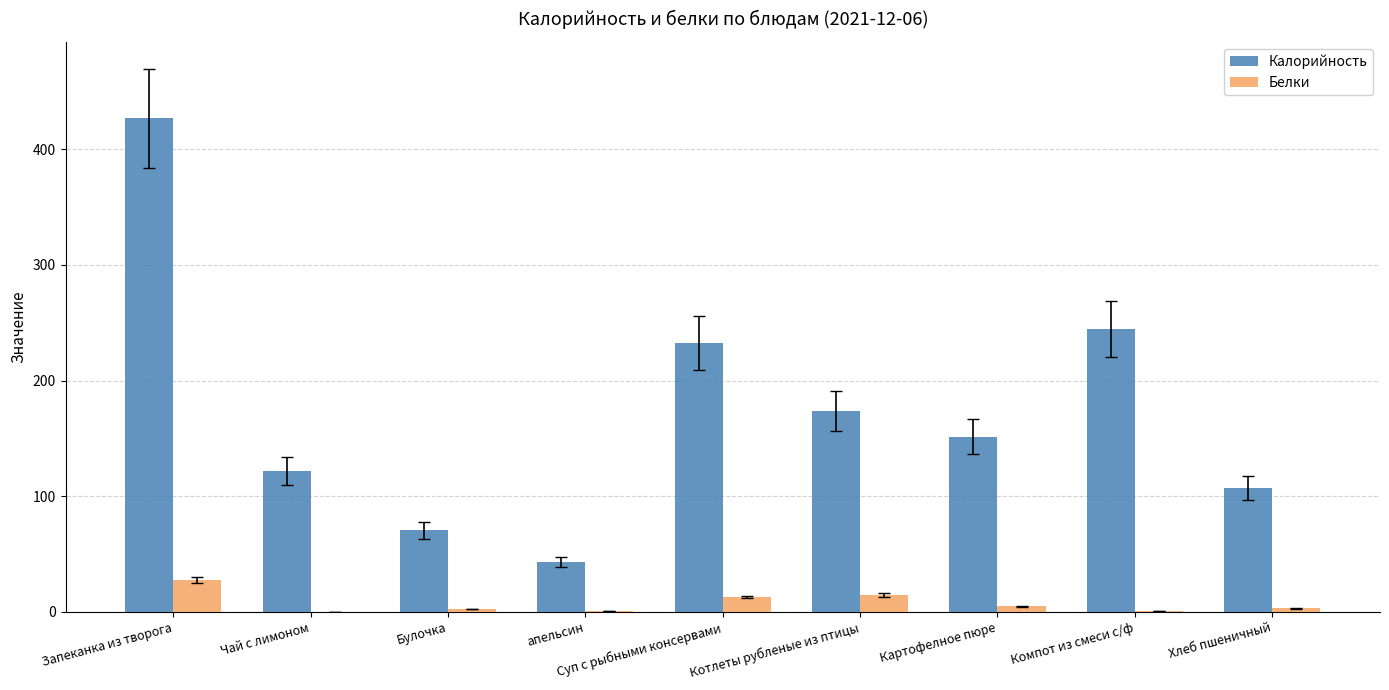

Which series has the largest total across all categories?

Калорийность